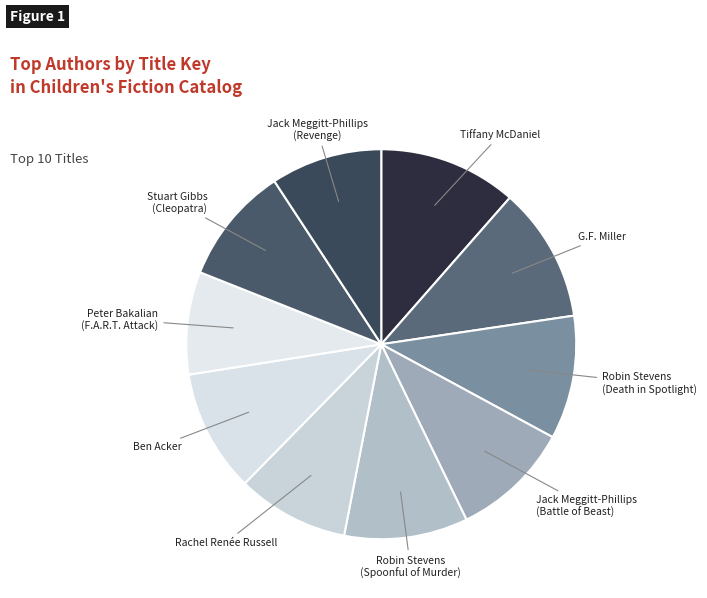

Is there any slice that represents more than half of the pie?

No